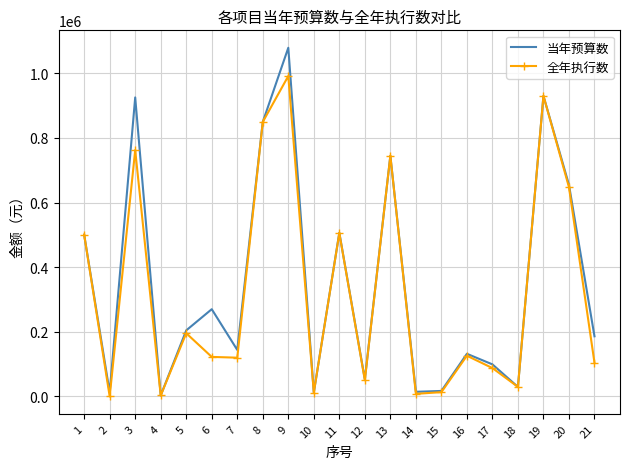

Between 1 and 5, which series saw the biggest shift?

全年执行数